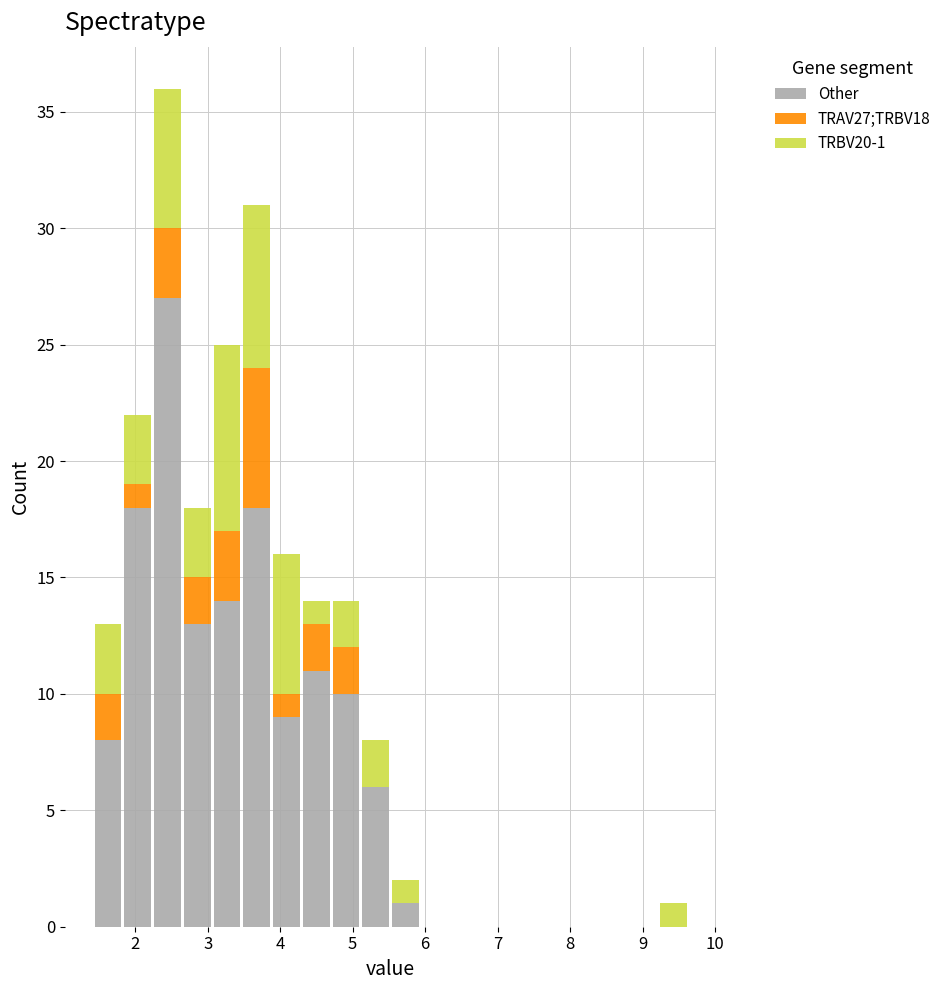

Which range on the x-axis has the tallest stacked bar (by total height)?

2.2 to 2.7